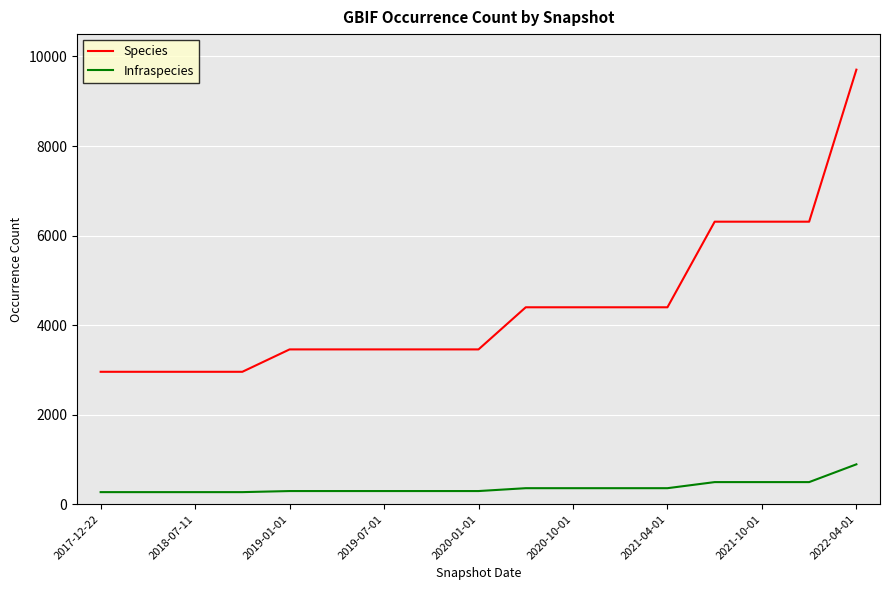

What are all the series names shown in the legend?

Species, Infraspecies